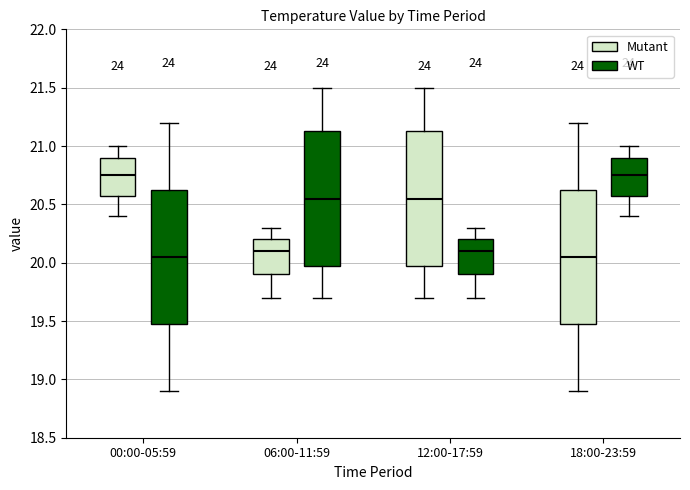

Reading left to right, transcribe this box plot: for each box, give where its median line is, the range the box spans, and where its two whiskers end, as read against the y-axis. The values are not printed on the chart, so give them approximately, as read against the axis.

00:00-05:59 (Mutant): median 20.75, box 20.60 to 20.90, whiskers 20.40 to 21.00
00:00-05:59 (WT): median 20.05, box 19.50 to 20.65, whiskers 18.90 to 21.20
06:00-11:59 (Mutant): median 20.10, box 19.90 to 20.20, whiskers 19.70 to 20.30
06:00-11:59 (WT): median 20.55, box 20.00 to 21.15, whiskers 19.70 to 21.50
12:00-17:59 (Mutant): median 20.55, box 20.00 to 21.15, whiskers 19.70 to 21.50
12:00-17:59 (WT): median 20.10, box 19.90 to 20.20, whiskers 19.70 to 20.30
18:00-23:59 (Mutant): median 20.05, box 19.50 to 20.65, whiskers 18.90 to 21.20
18:00-23:59 (WT): median 20.75, box 20.60 to 20.90, whiskers 20.40 to 21.00